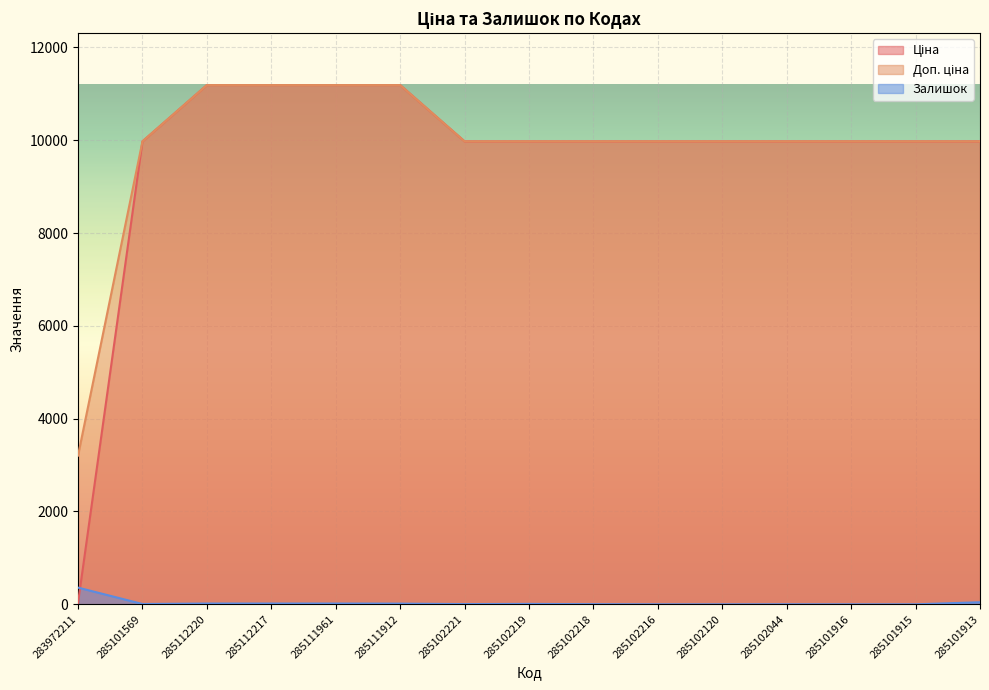

What is the label of the 10th point from the right?

285111912